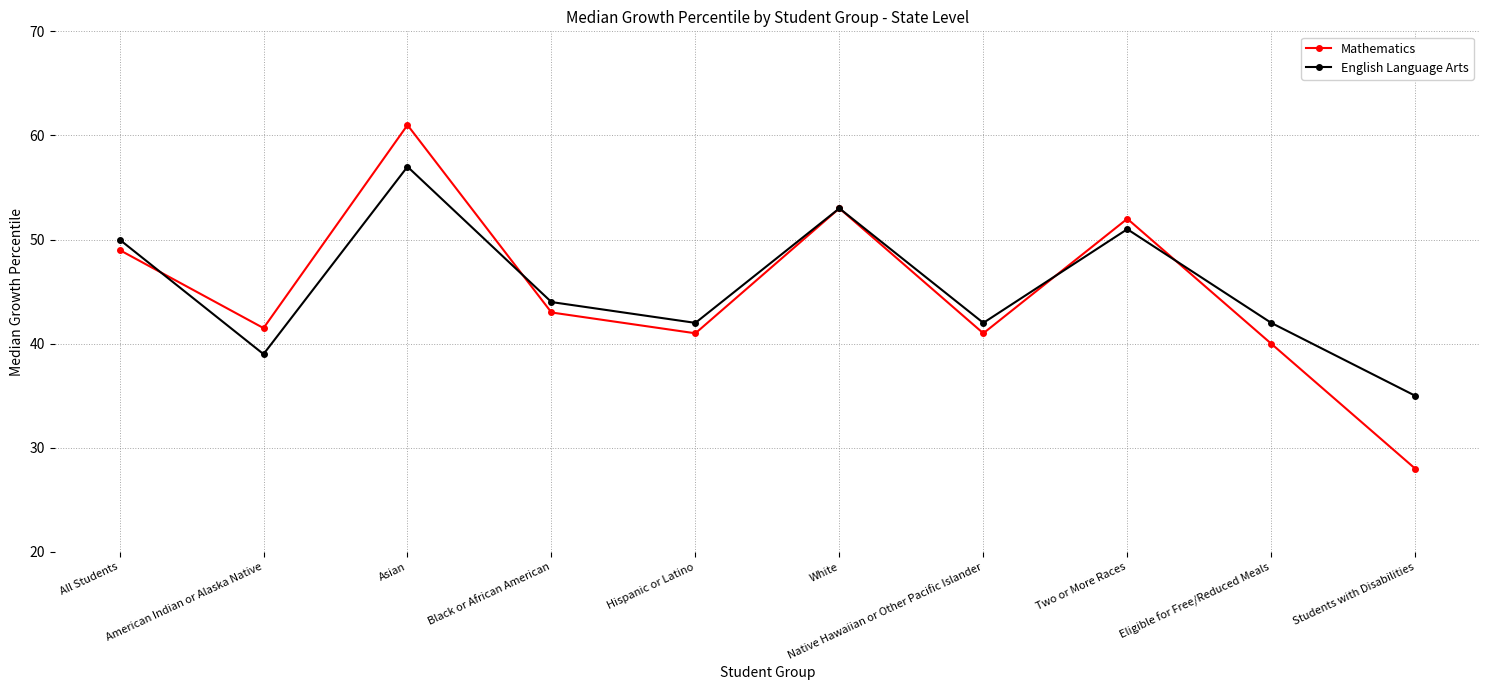

What is the minimum value for English Language Arts?

35.0